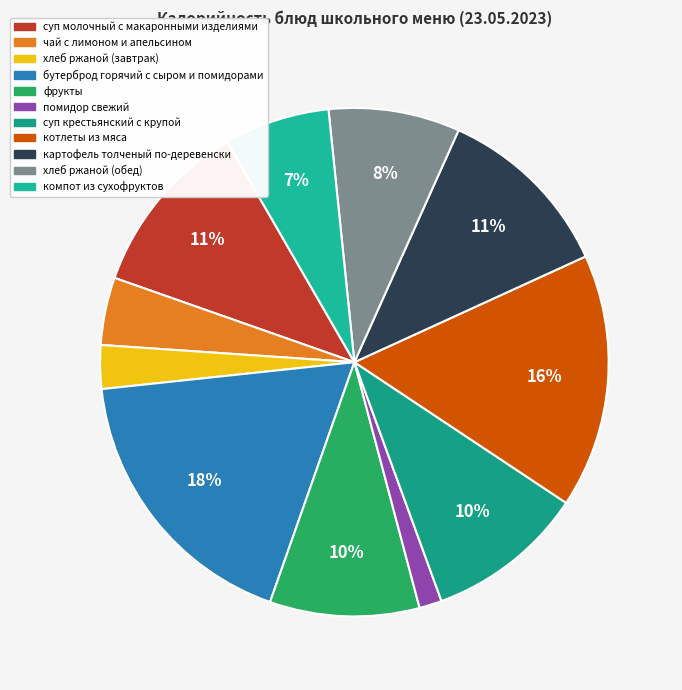

Count the number of slices in the pie.

11